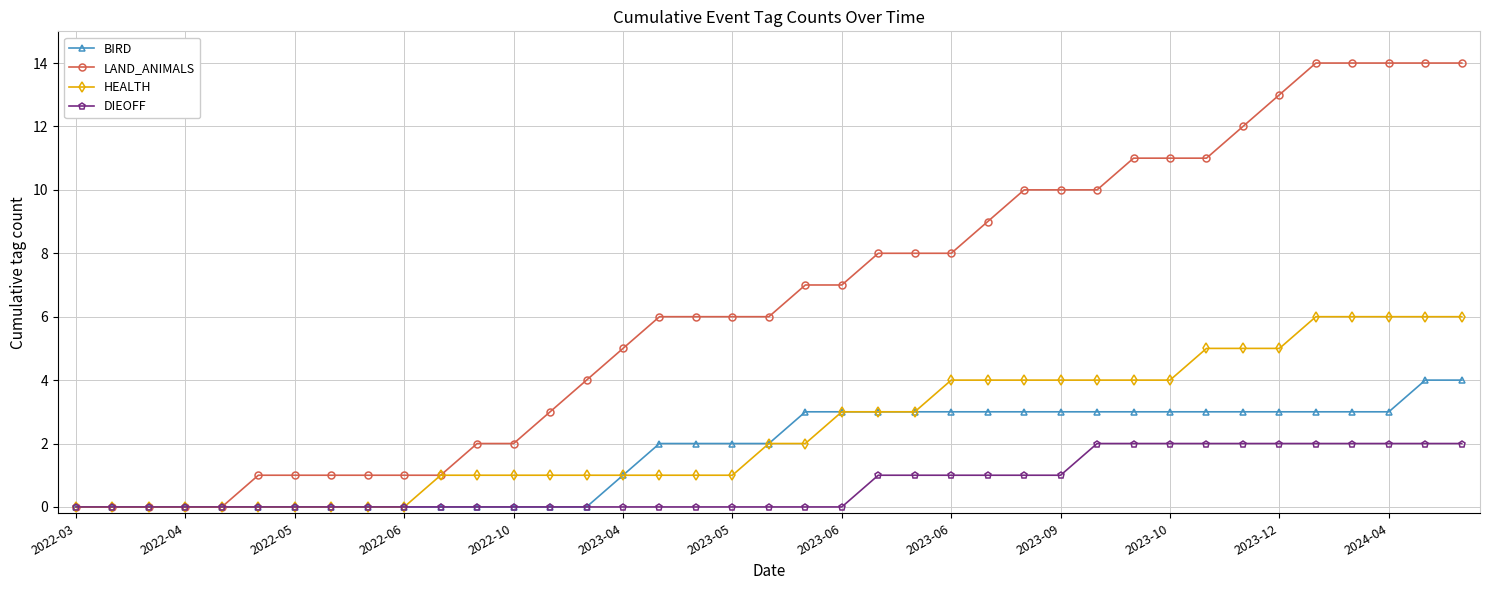

Which series has the largest total across all categories?

LAND_ANIMALS